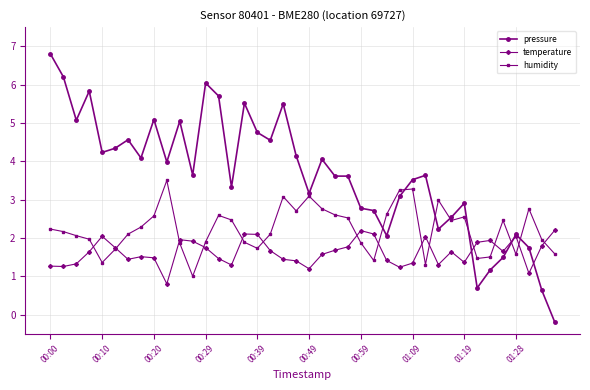

List the series in order of their peak value, lowest first.

temperature, humidity, pressure